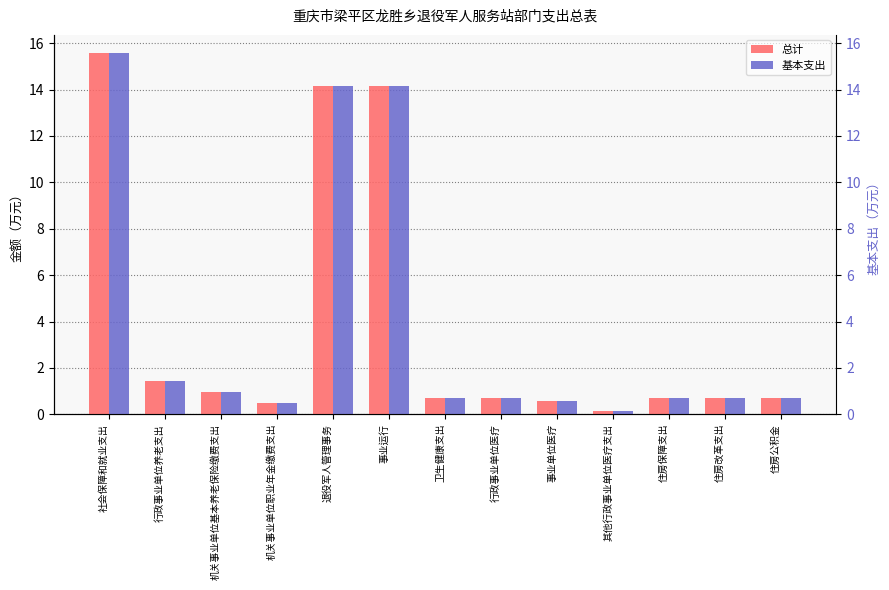

What is the label of the 5th bar from the left?

退役军人管理事务